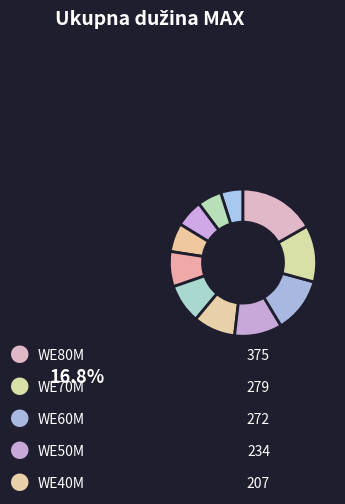

How many segments does this pie chart have?

11